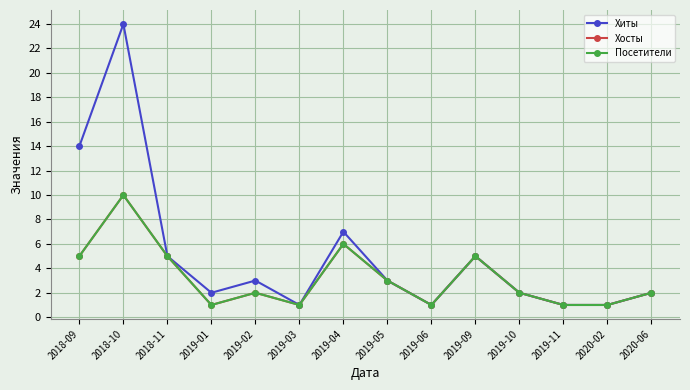

Does the chart display data point markers on the line(s)?

Yes